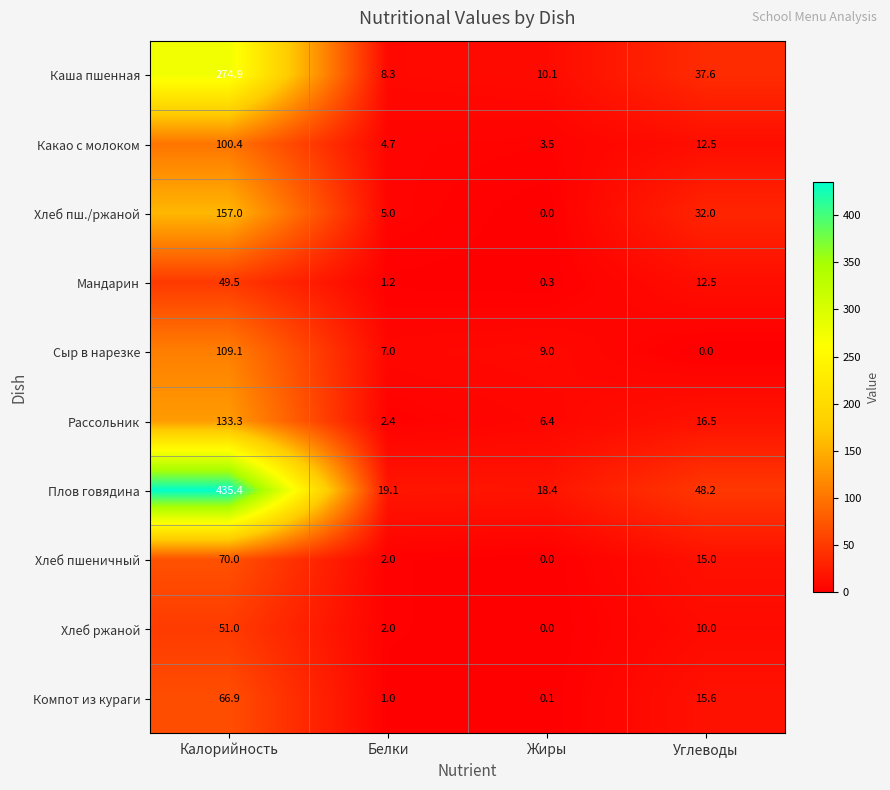

What is the sum of all Каша пшенная values?

330.9